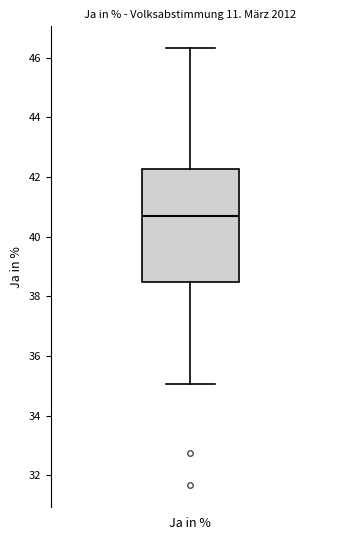

Where is the lower edge of the box for Ja in % on the y-axis? The values are not printed on the chart, so give them approximately, as read against the axis.

38.4